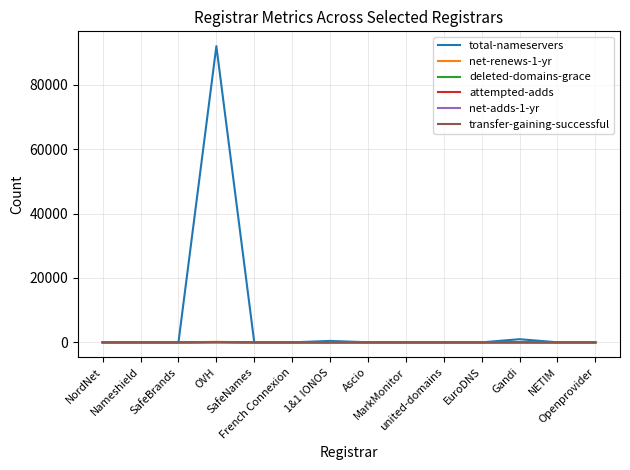

How many transfer-gaining-successful values are between 0 and 1?

13